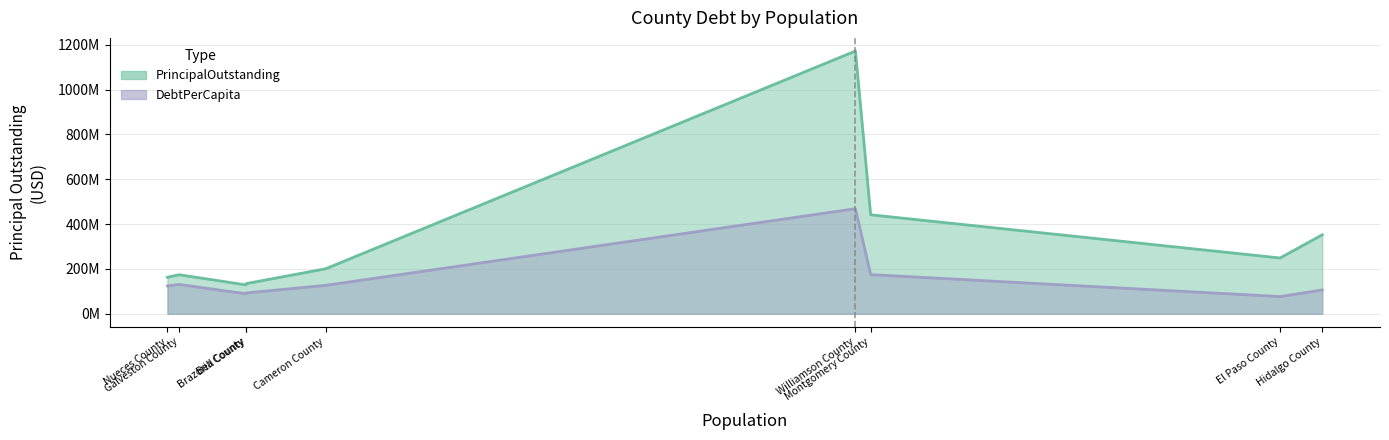

Which category has the highest value in the PrincipalOutstanding series?

Williamson County